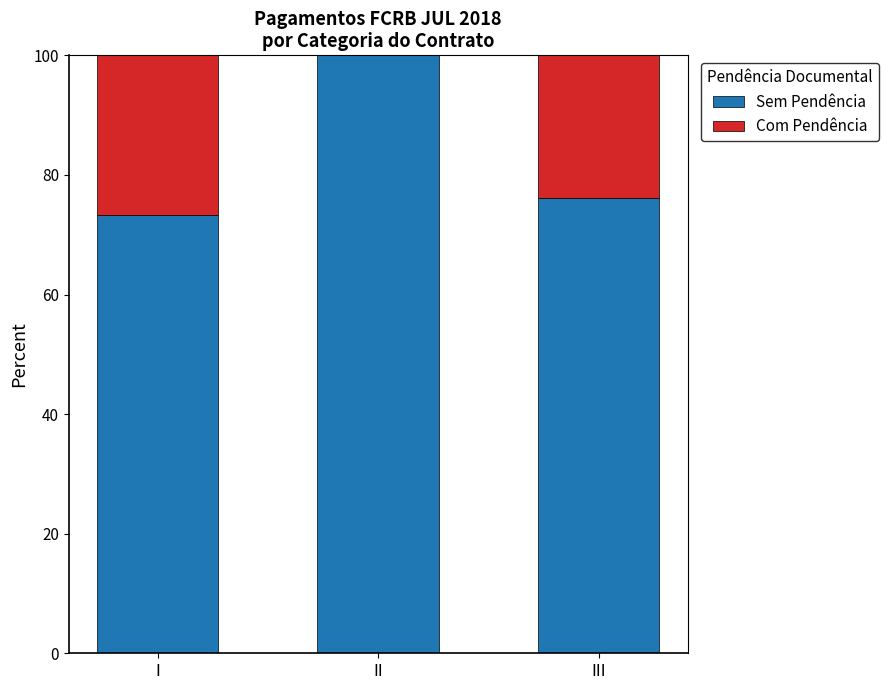

Are the bars grouped side by side (vs. stacked)?

No